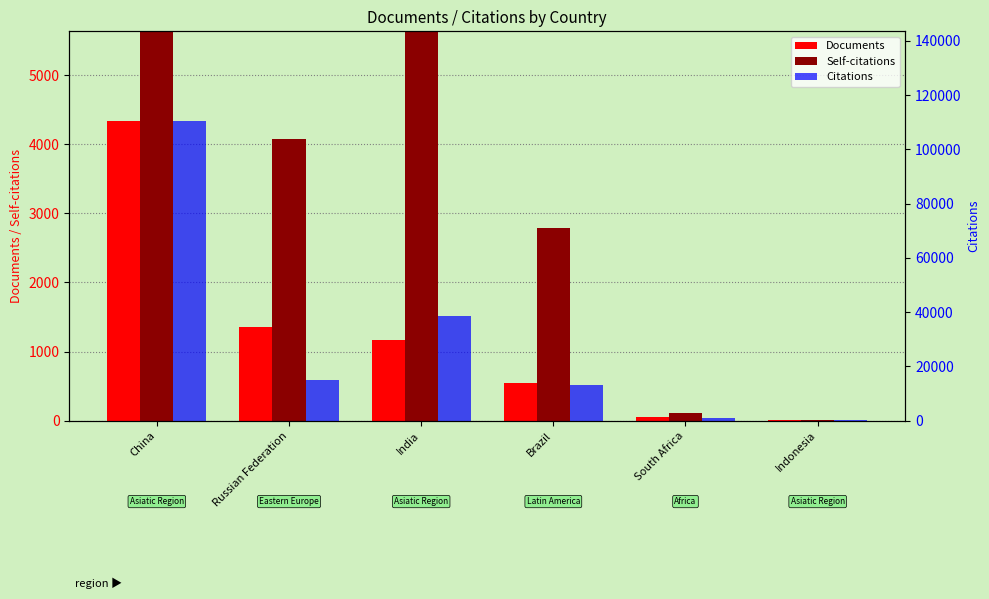

Which label corresponds to the largest value in the chart?

China